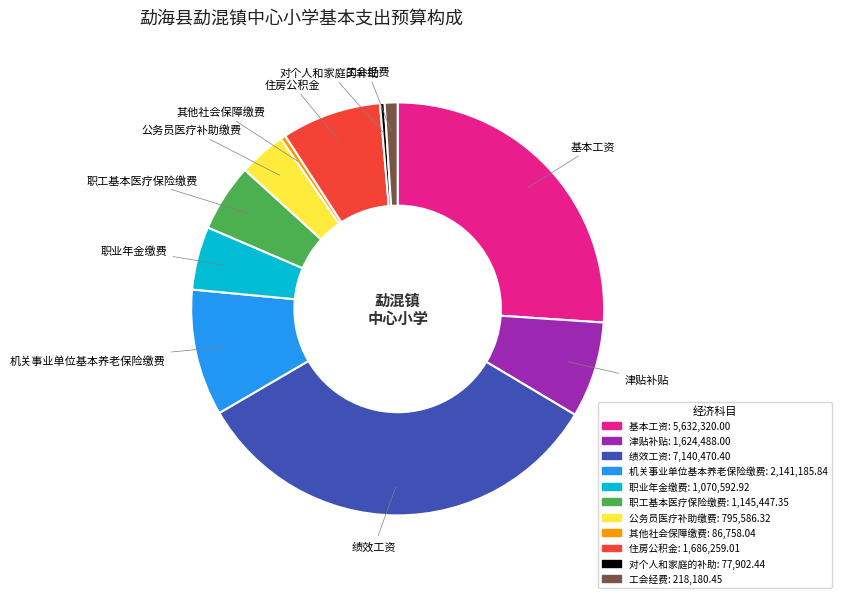

The 绩效工资 slice represents 33% of the pie. True or false?

True